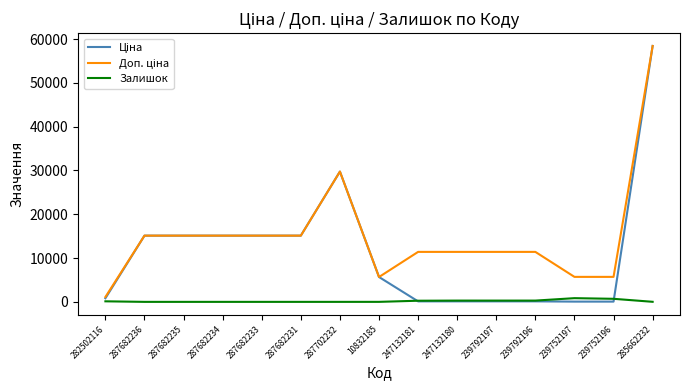

The Залишок series shows 0.0 at 287682235. True or false?

True